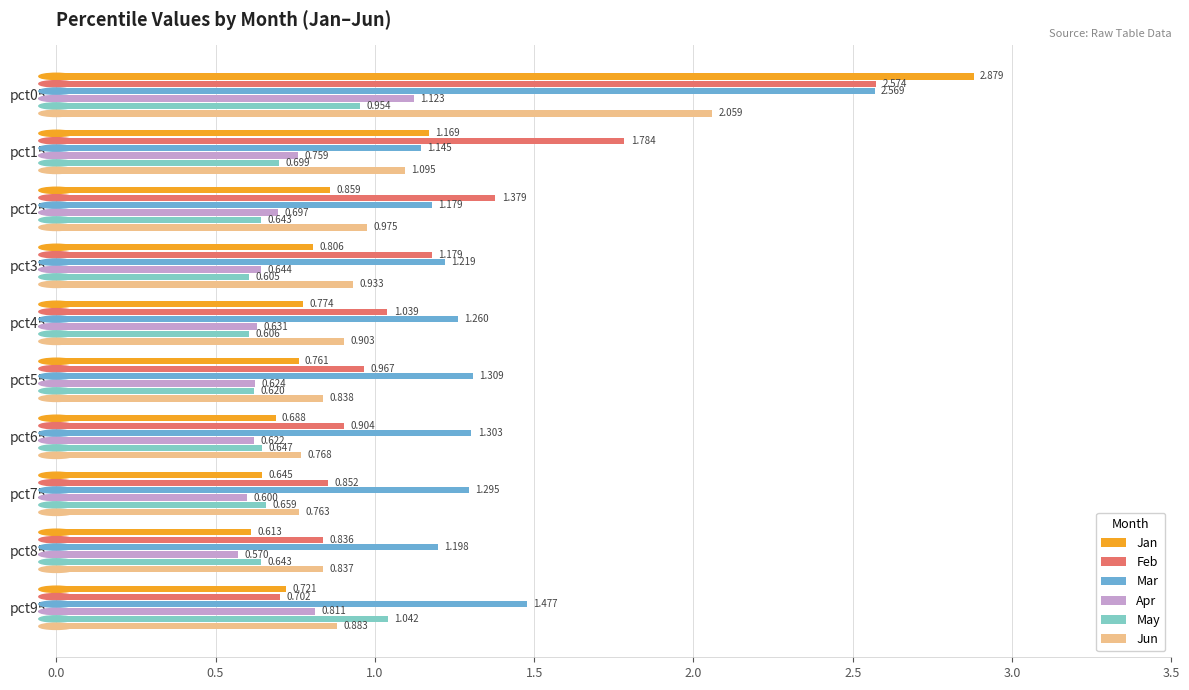

Which series has the largest total across all categories?

Mar